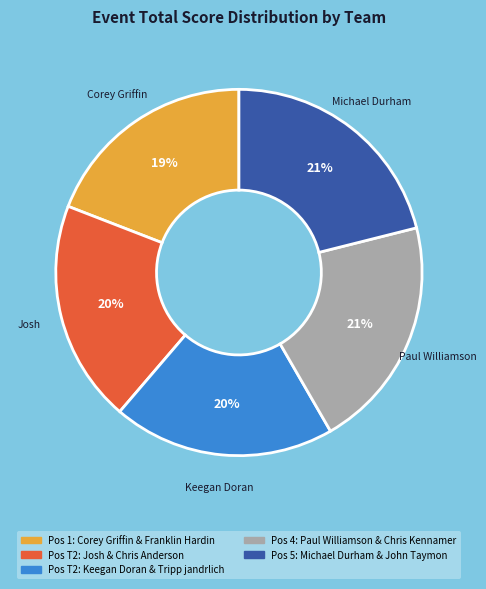

Is there any slice that represents more than half of the pie?

No